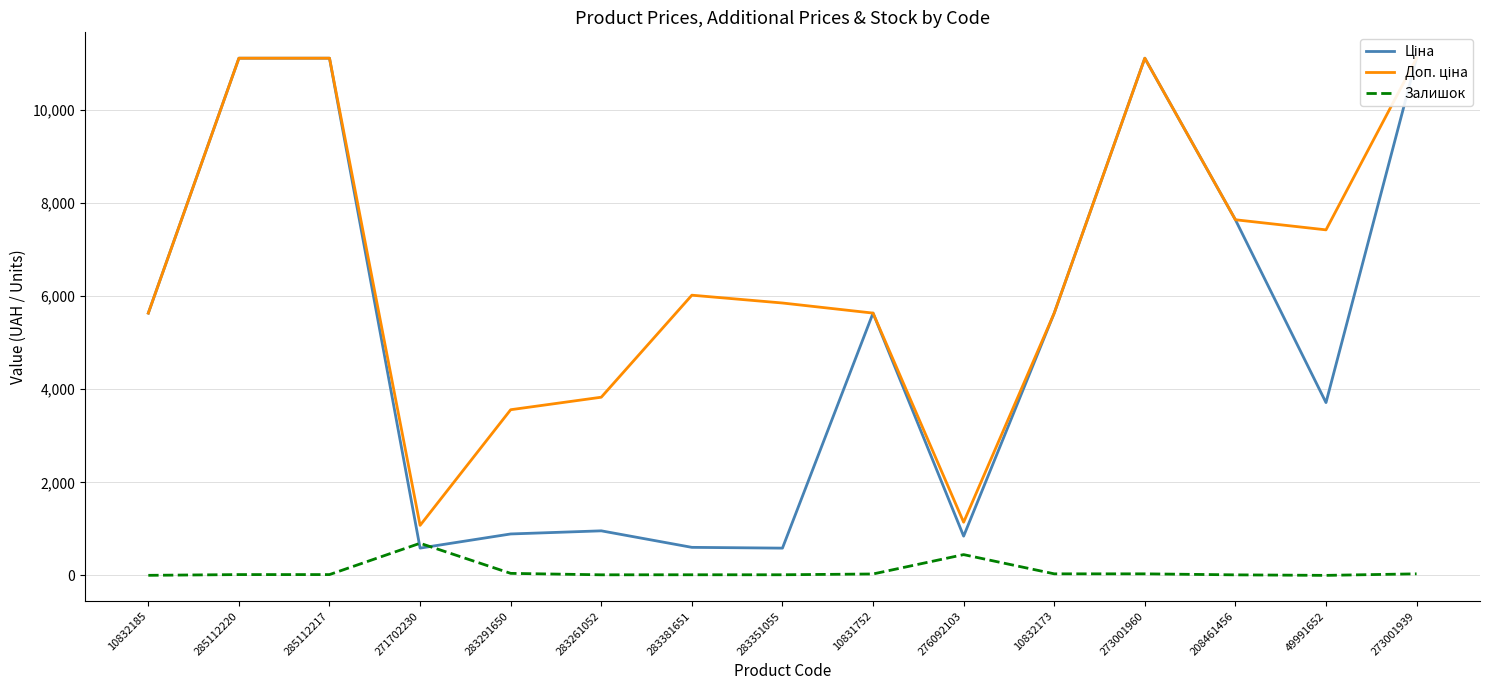

The value of Залишок at 276092103 is 605.7. True or false?

False